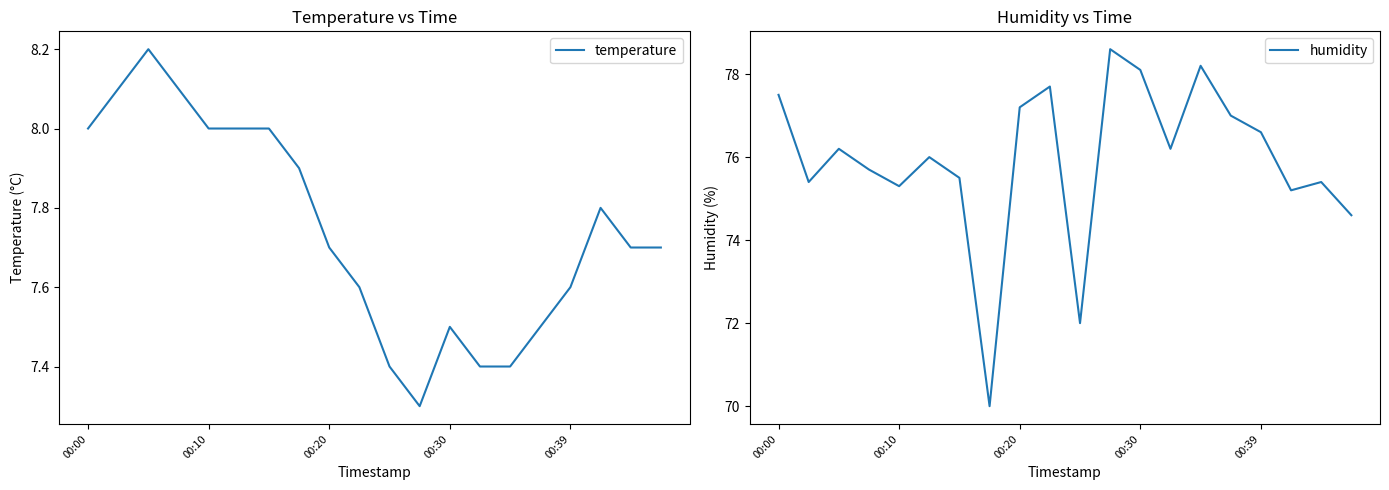

True or false: humidity and temperature intersect in this chart.

False